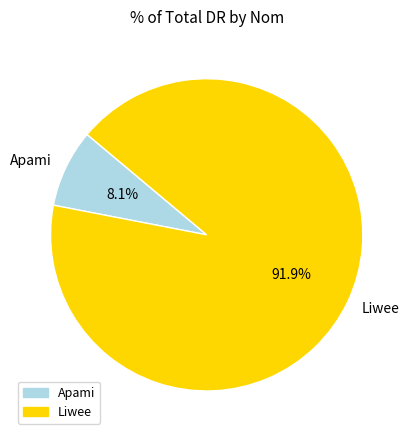

Do Apami and Liwee together represent more than half of the pie?

Yes